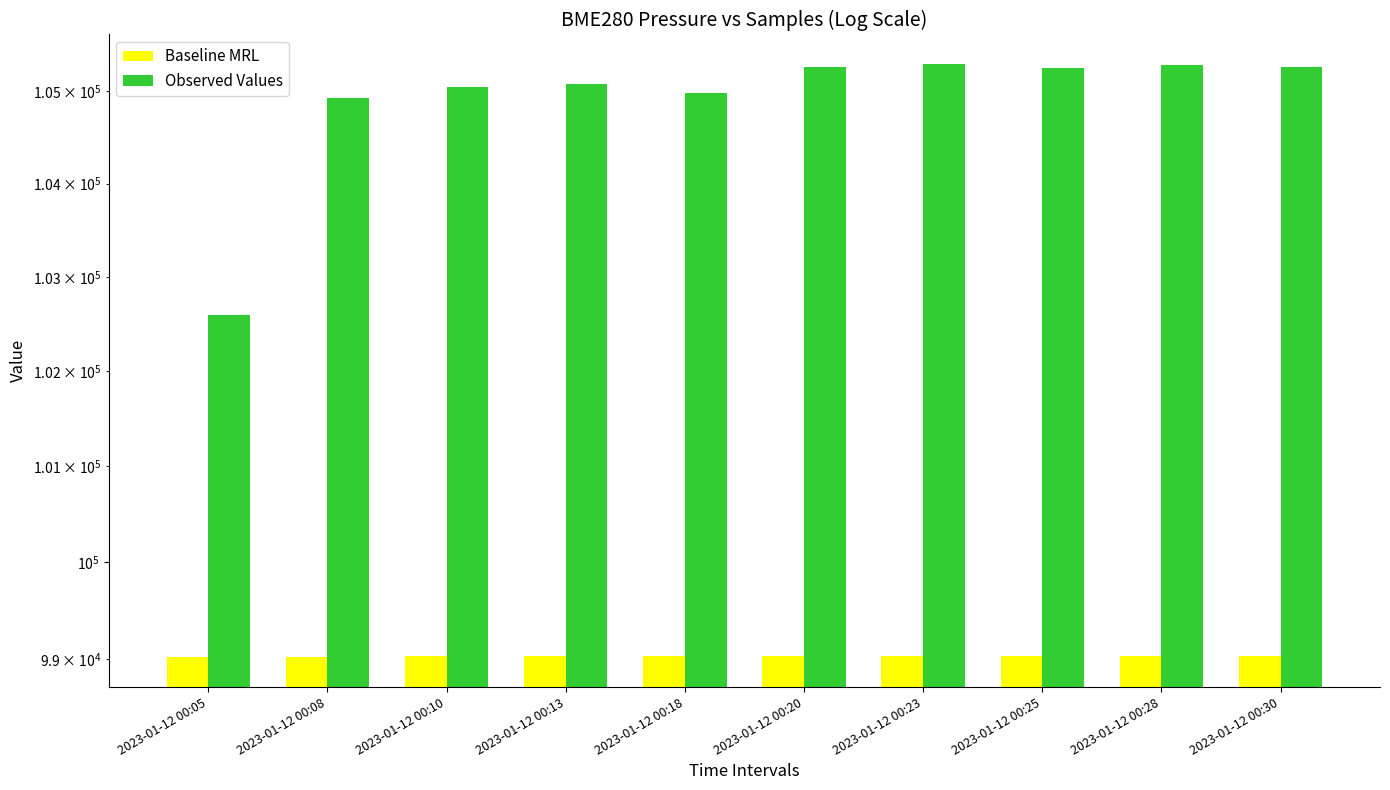

What is the sum of the Observed Values values at 2023-01-12 00:13 and 2023-01-12 00:25?

210334.0